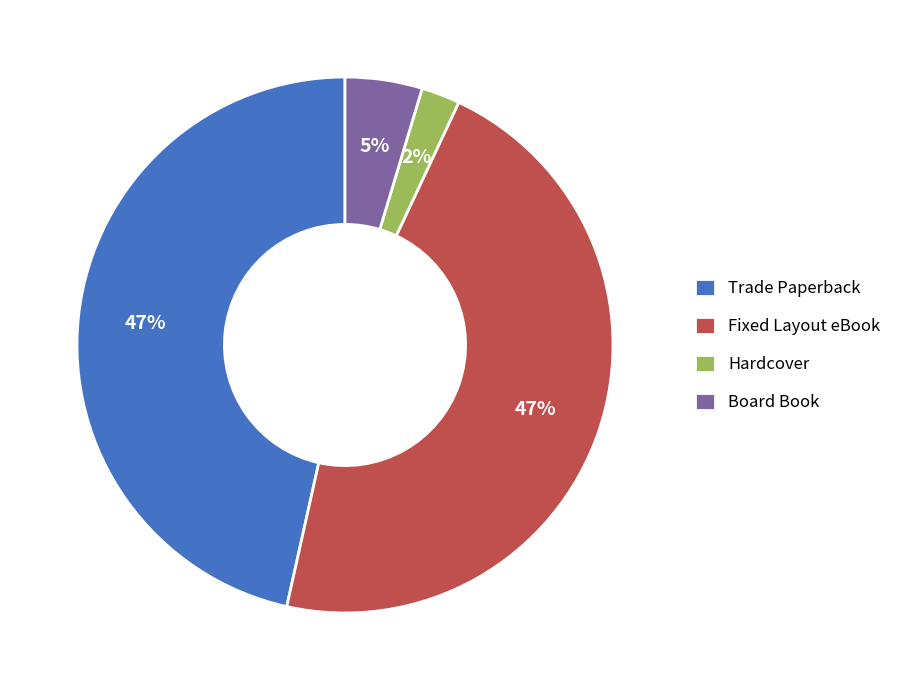

What is the smallest slice in the pie chart?

Hardcover